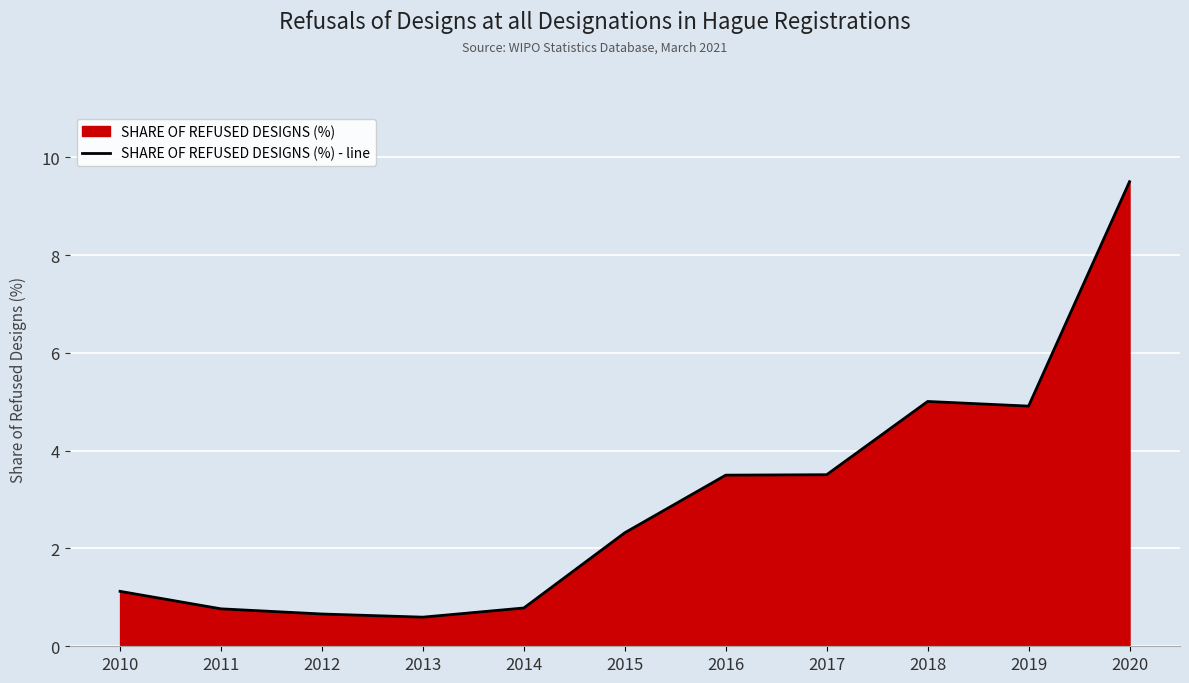

How many lines are shown in the chart?

1